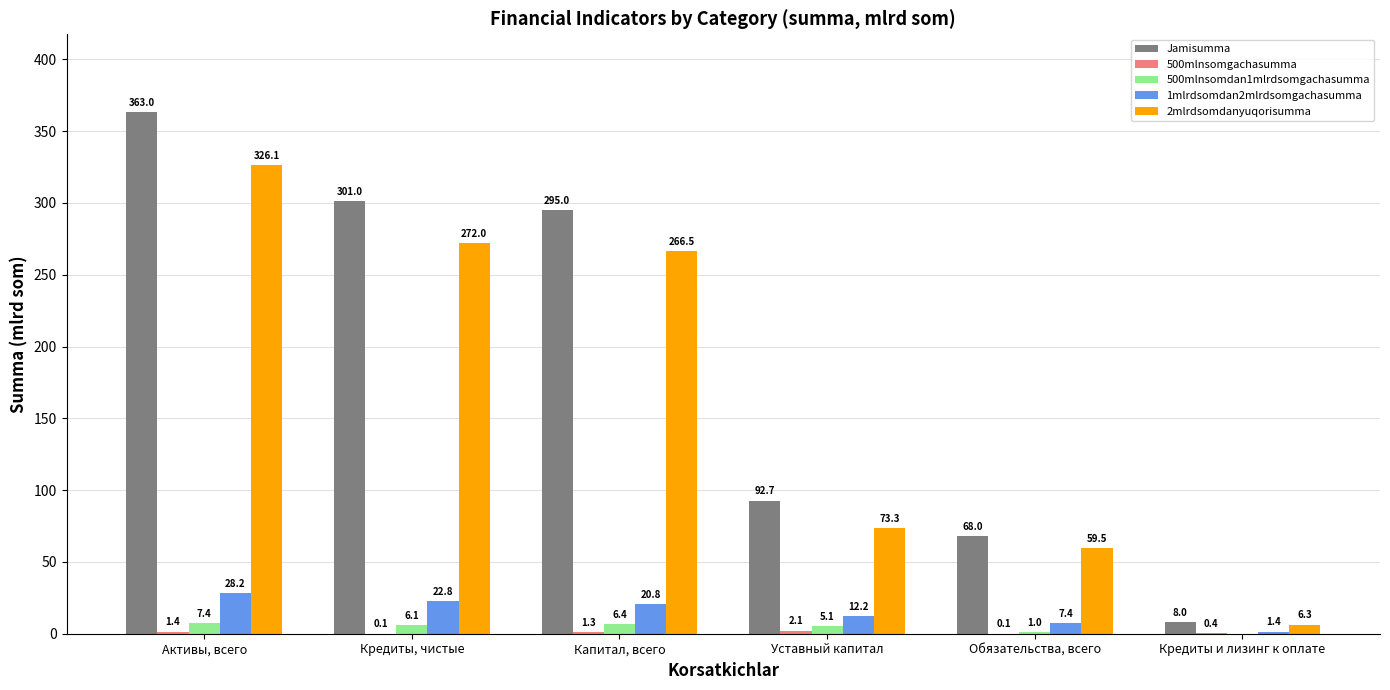

How many groups of bars are there?

6